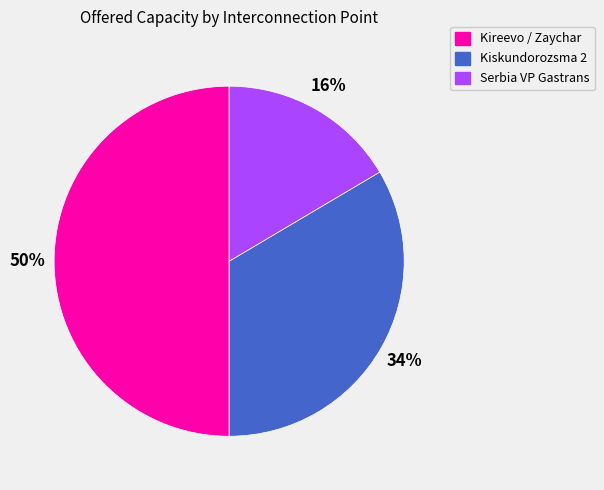

Which has a higher value, Kiskundorozsma 2 or Kireevo / Zaychar?

Kireevo / Zaychar